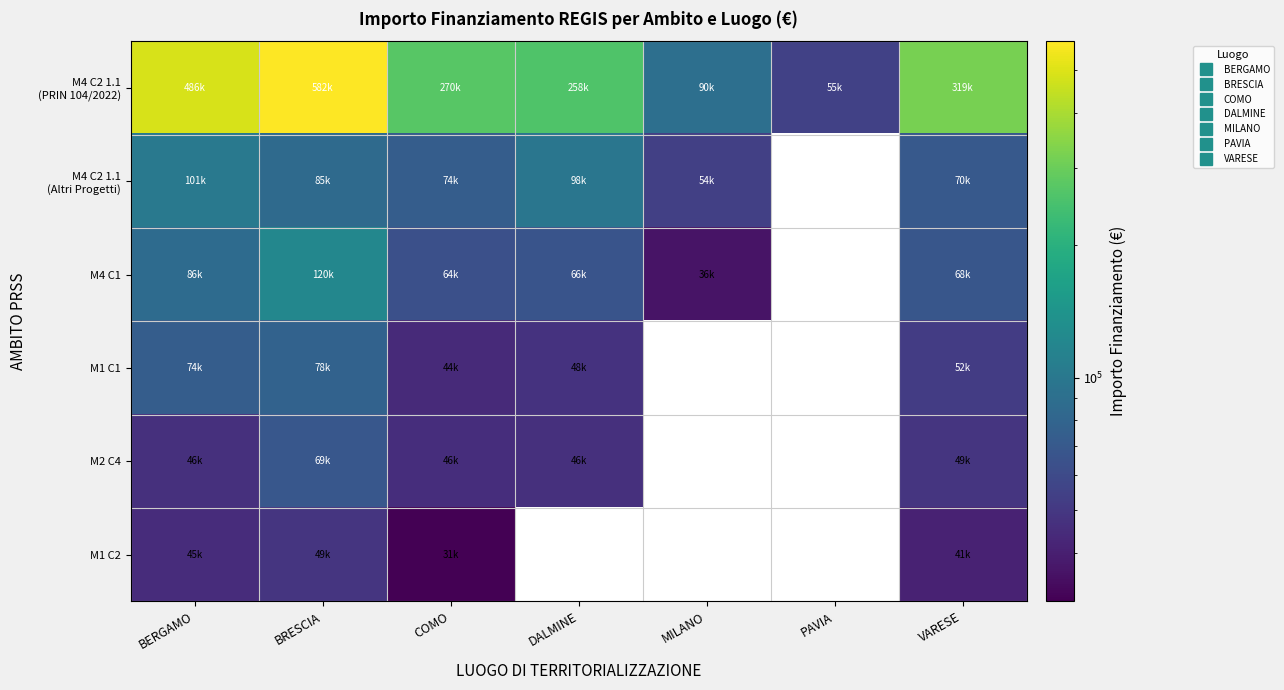

What is the total value across all series at BRESCIA?

982312.3